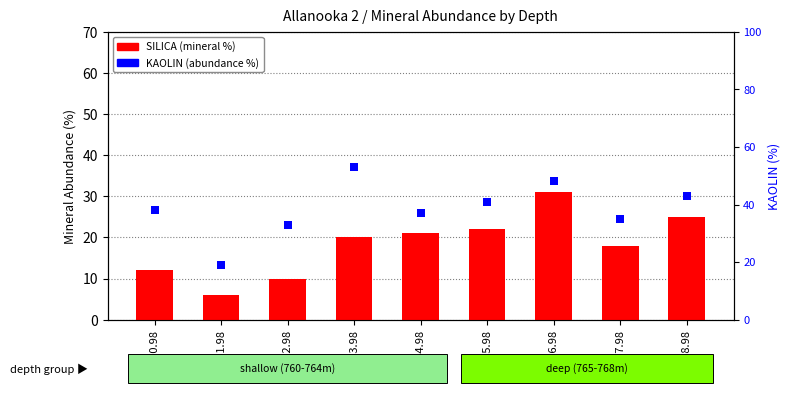

What is the total value across all series at 766.98?

79